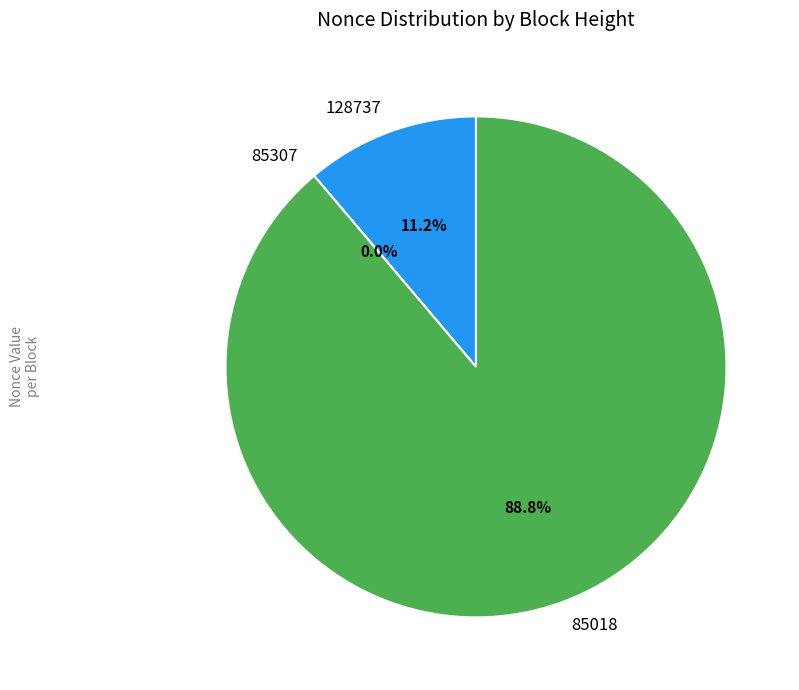

Between 85018 and 85307, which is larger?

85018